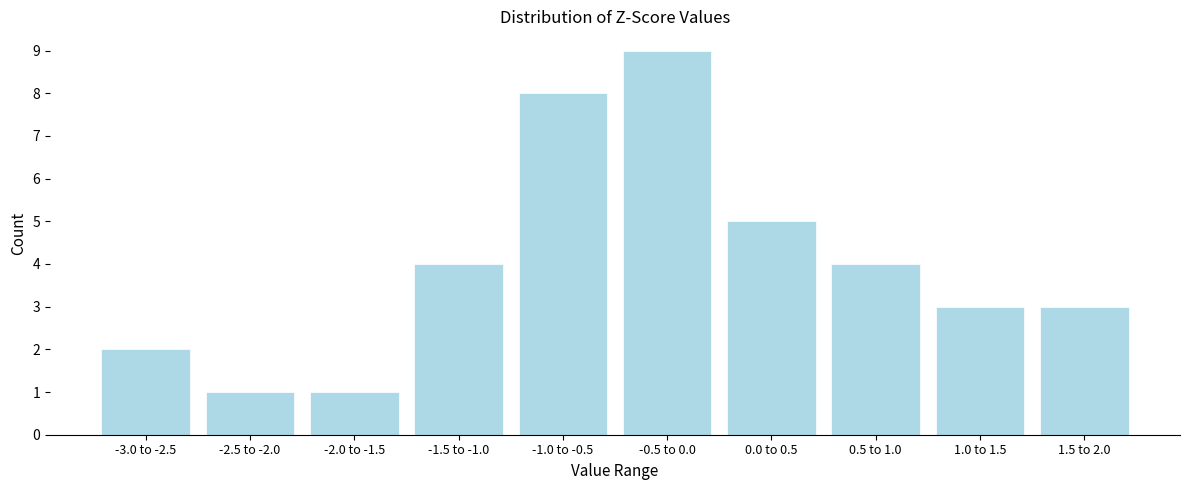

Reading left to right, list all the values displayed in this chart.

2	1	1	4	8	9	5	4	3	3